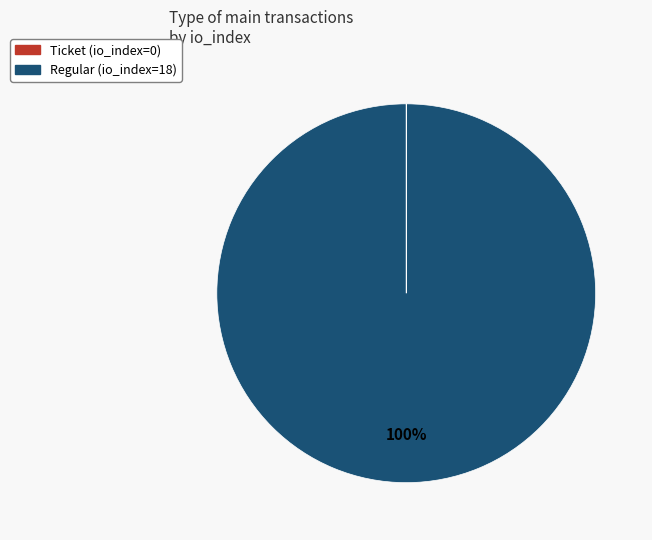

Which category has the biggest portion of the pie?

Regular (io_index=18)